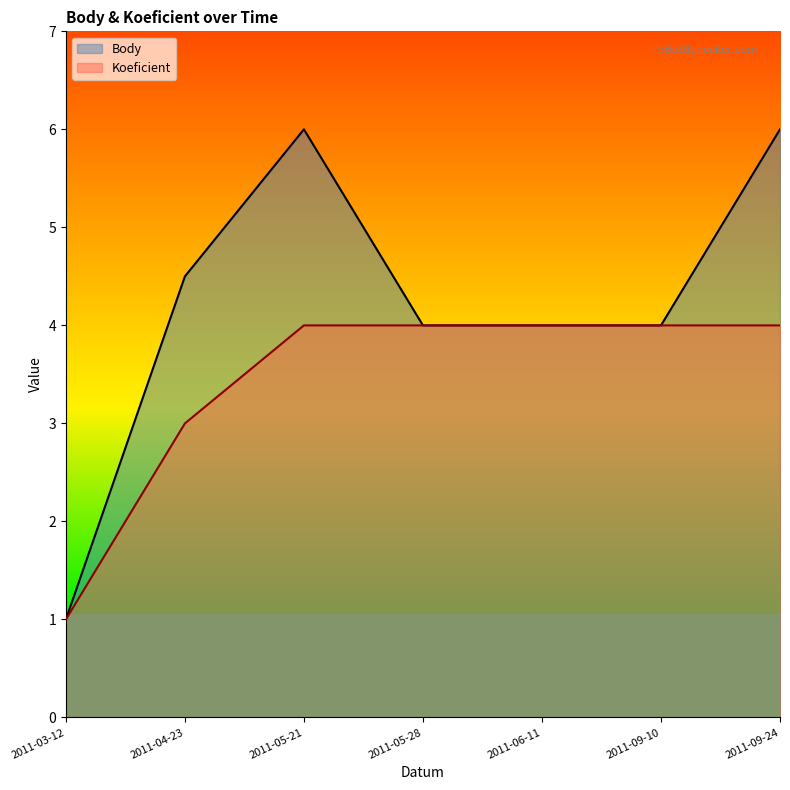

Between 2011-05-28 and 2011-06-11, which is larger?

2011-05-28